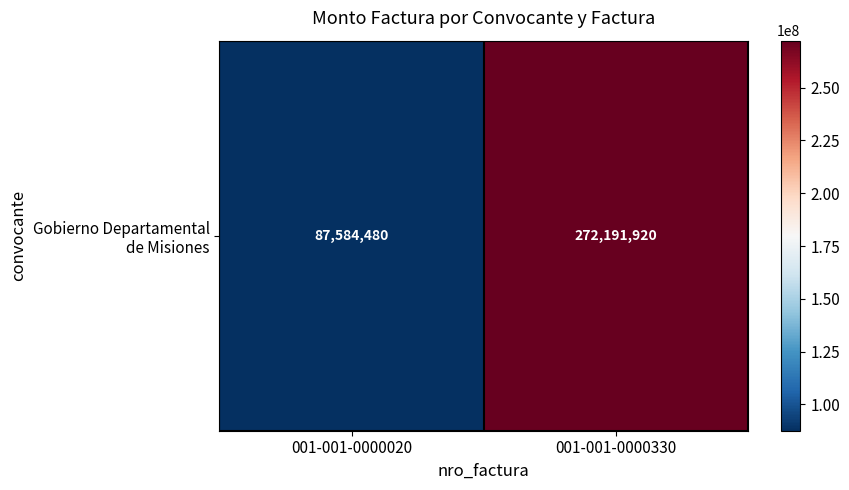

What is the change in value from 001-001-0000020 to 001-001-0000330?

+184607440